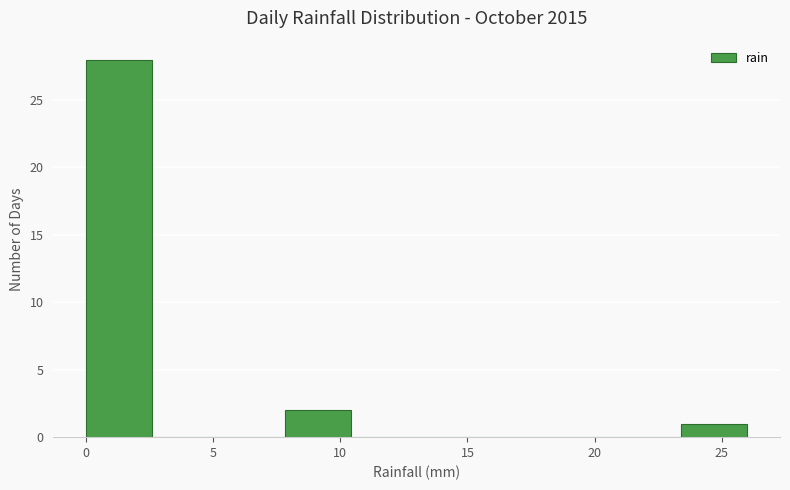

Which range on the x-axis has the tallest bar?

0.0 to 2.6